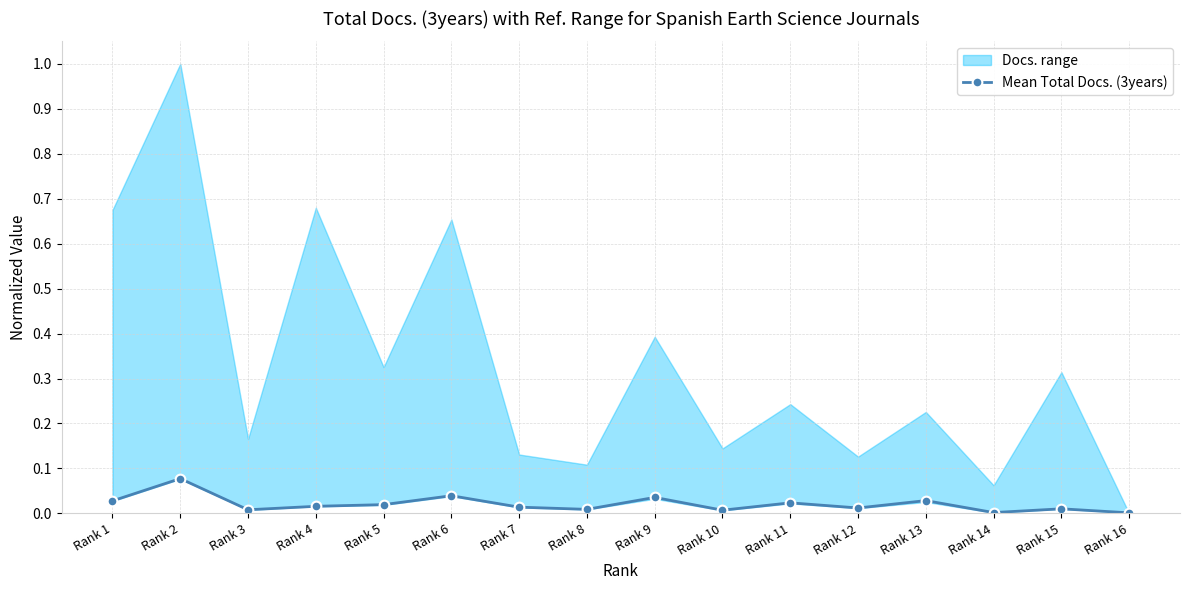

Which label corresponds to the largest value in the chart?

Rank 2